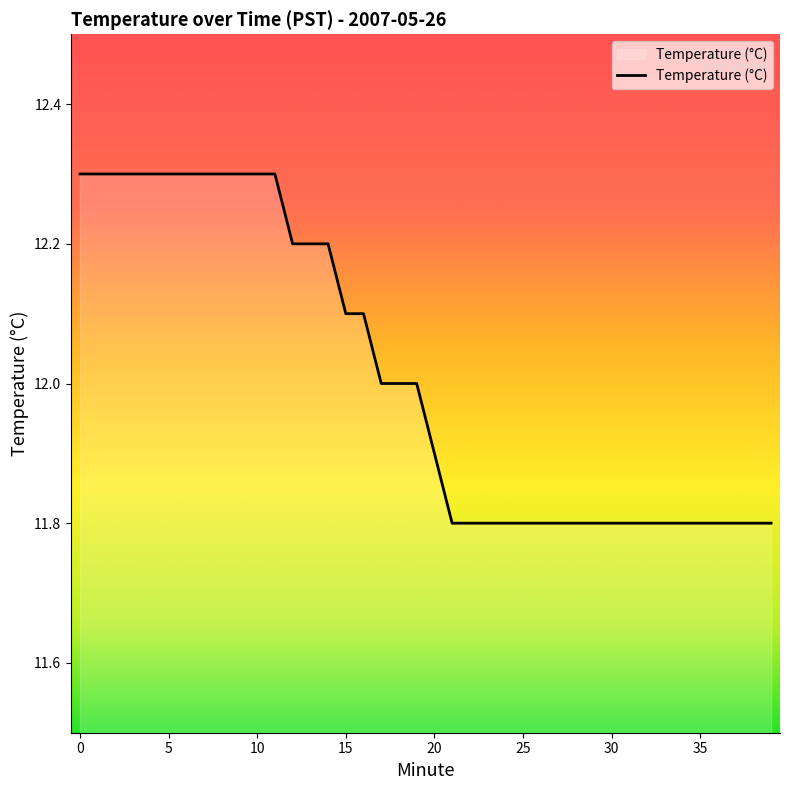

What is the smallest value displayed?

11.8